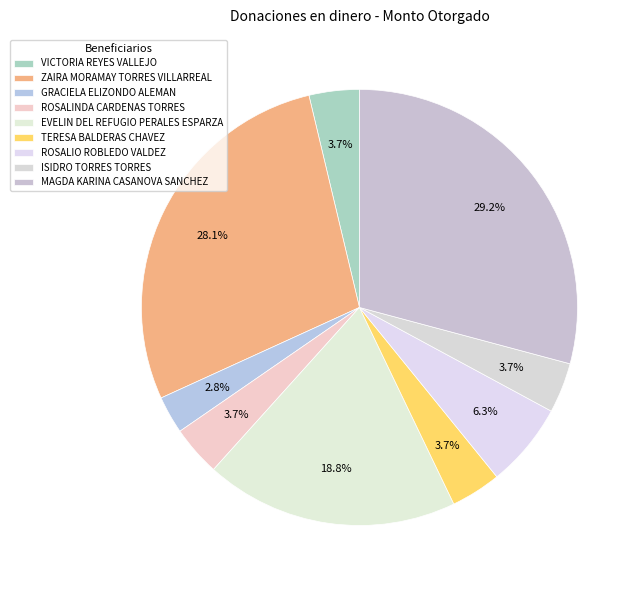

Approximately how many times larger is the value at ISIDRO TORRES TORRES compared to EVELIN DEL REFUGIO PERALES ESPARZA?

0.2